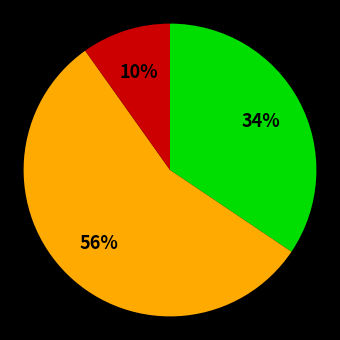

To the nearest percent, what is the difference between the largest and smallest slice percentages?

46%